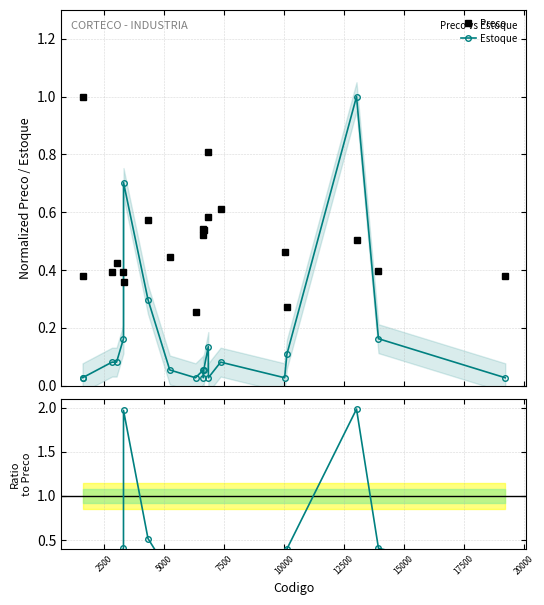

What is the value of the Preco point at the 1st from the left?

1.0